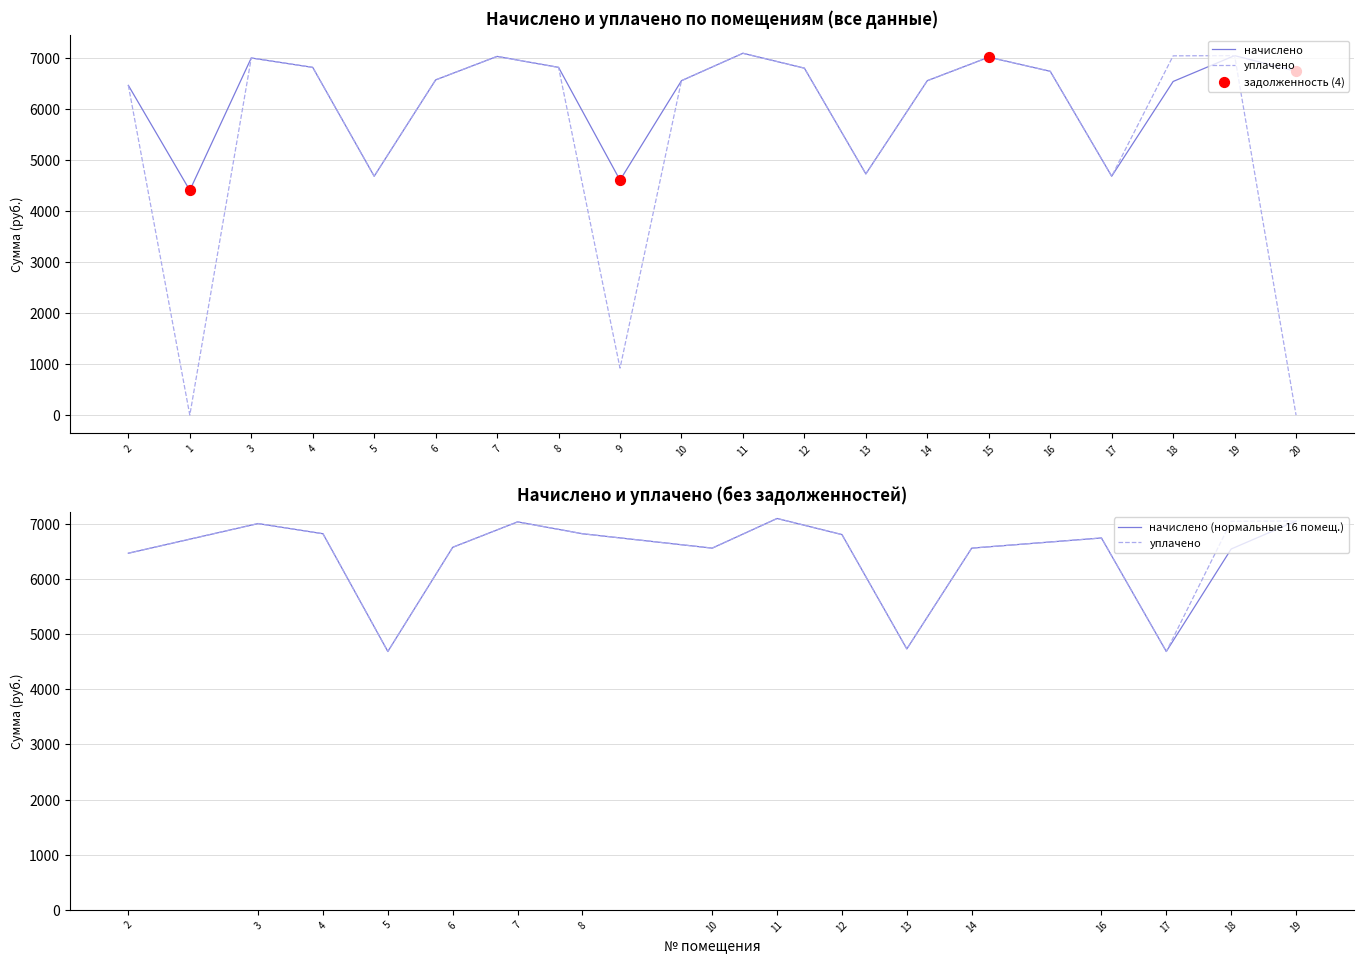

At which category is the sum across all series the highest?

11